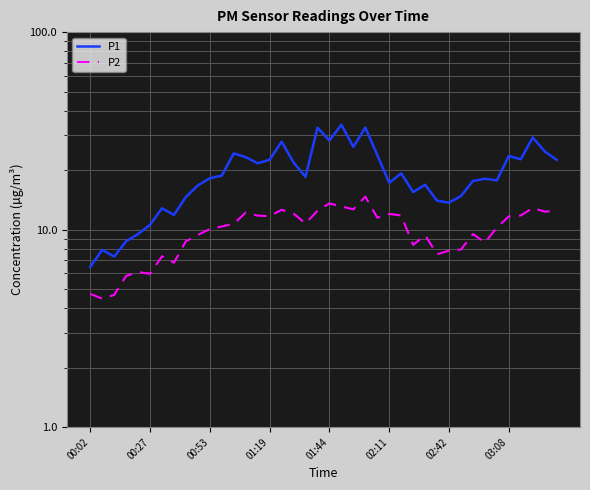

Rank the series at 33 from highest to lowest value.

P1, P2